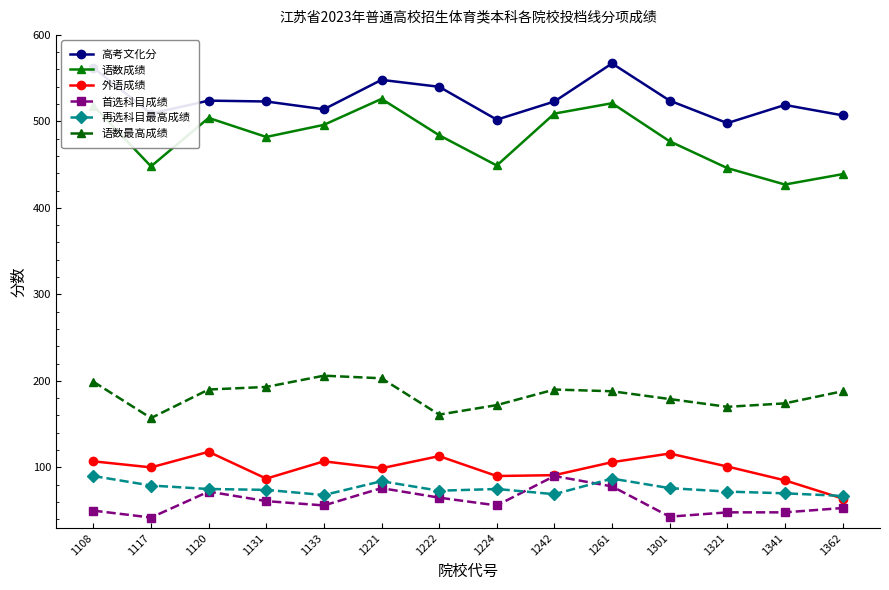

Rank the series at 1321 from lowest to highest value.

首选科目成绩, 再选科目最高成绩, 外语成绩, 语数最高成绩, 语数成绩, 高考文化分